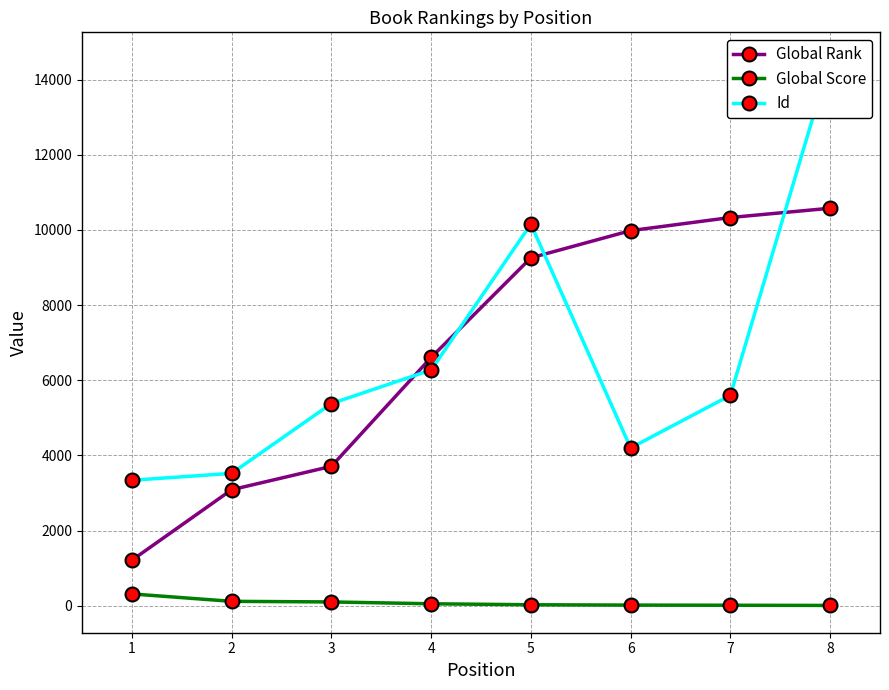

What is the sum of all Global Score values?

672